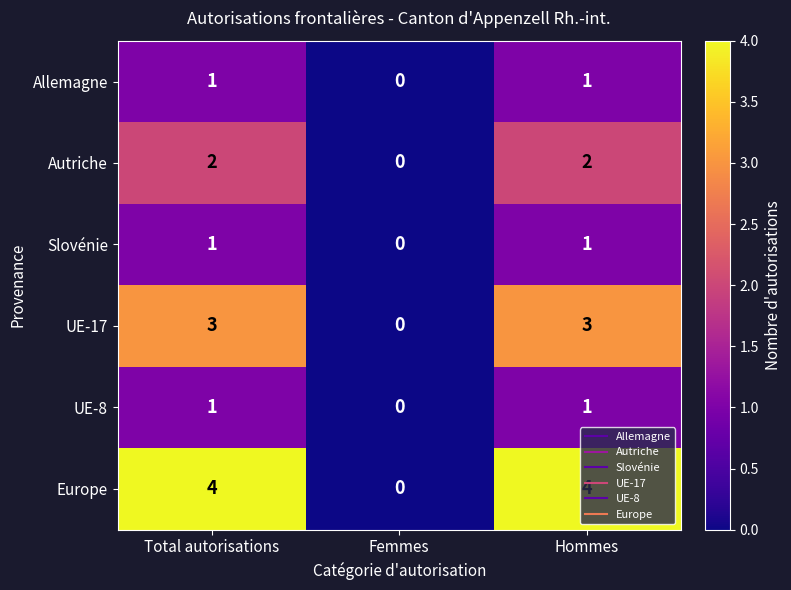

What is the approximate value of UE-17 at Total autorisations?

3